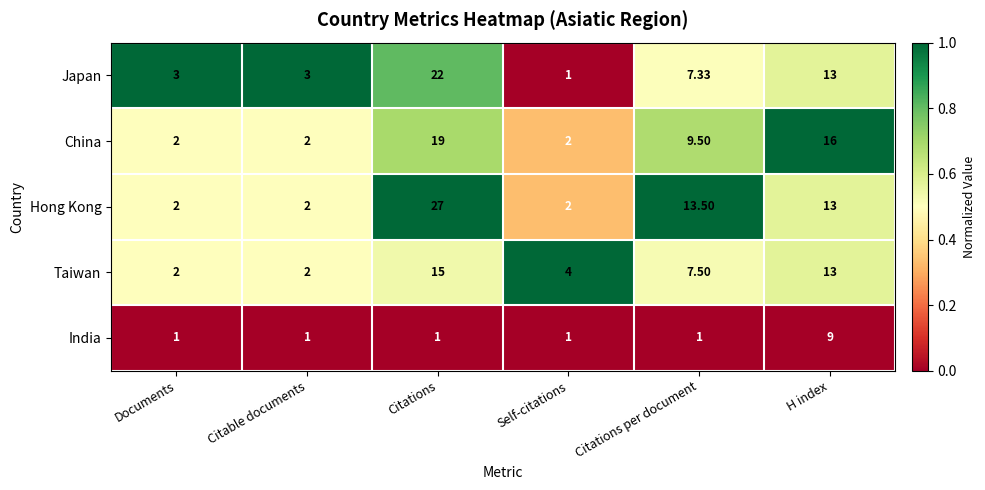

Which series has the widest spread of values?

Hong Kong